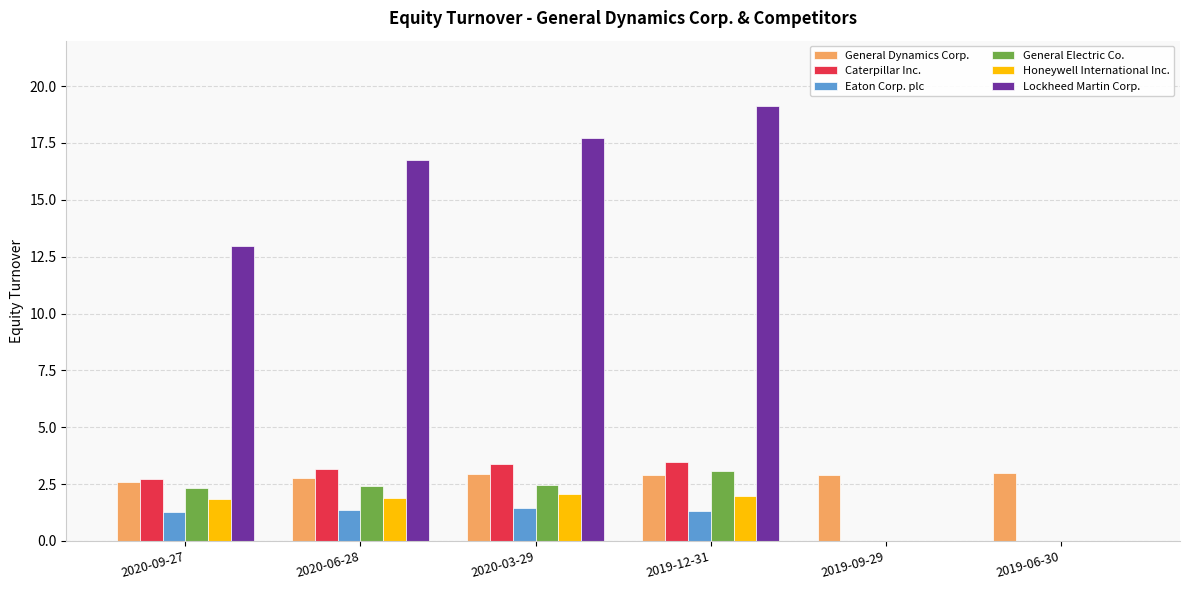

Count the Eaton Corp. plc values in the range 0 to 1.

2